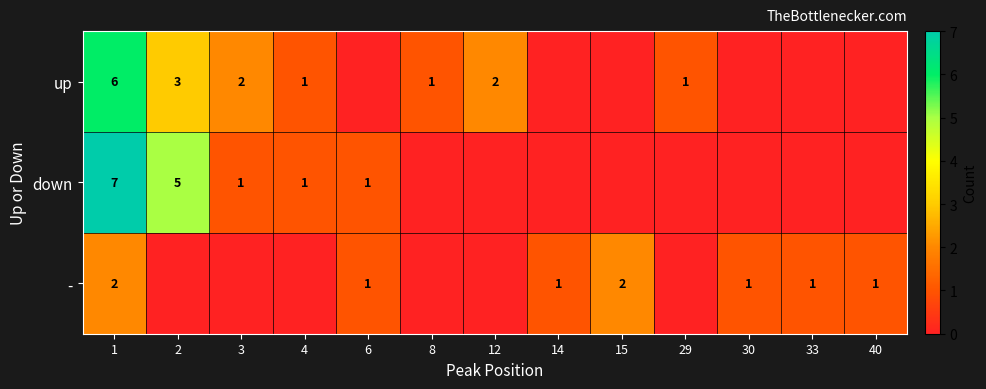

True or false: up has a value of 8 at 1.

False